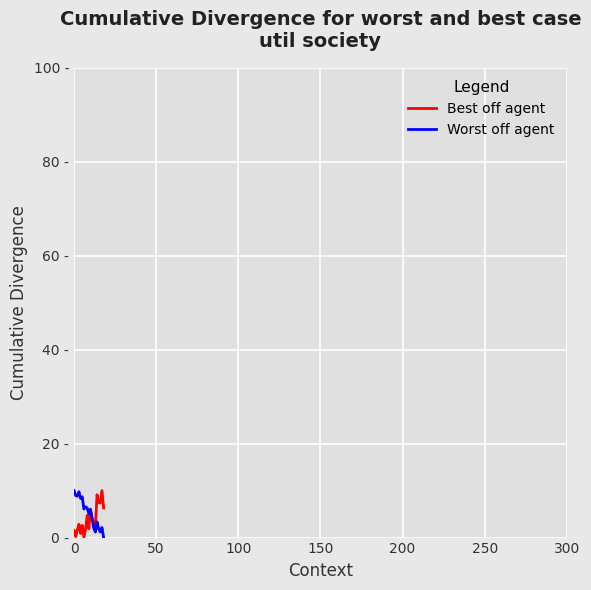

Reading right to left, transcribe all the data shown in this chart.

Pressure: 6.3	10.0	7.4	7.5	9.1	2.4	3.2	4.0	6.1	1.9	4.7	1.8	0.0	2.6	0.9	2.8	1.6	0.2	1.5
Temperature: 0.0	2.1	1.2	1.9	3.3	1.2	2.0	3.9	6.0	5.1	6.3	6.5	6.1	8.7	8.3	9.8	8.8	8.9	10.0